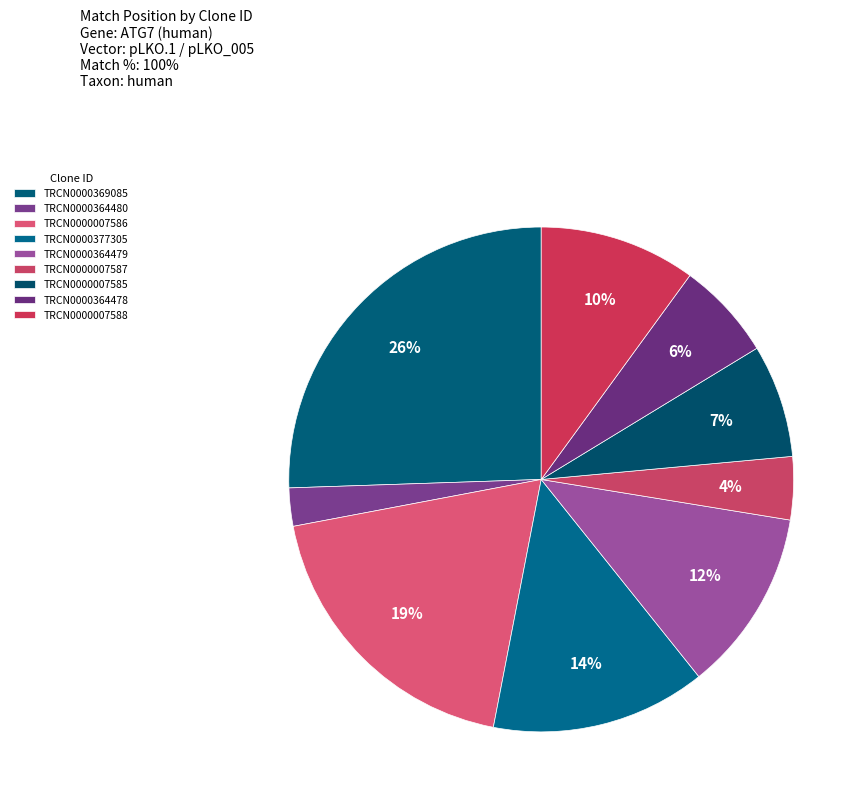

The TRCN0000007588 slice represents 17% of the pie. True or false?

False